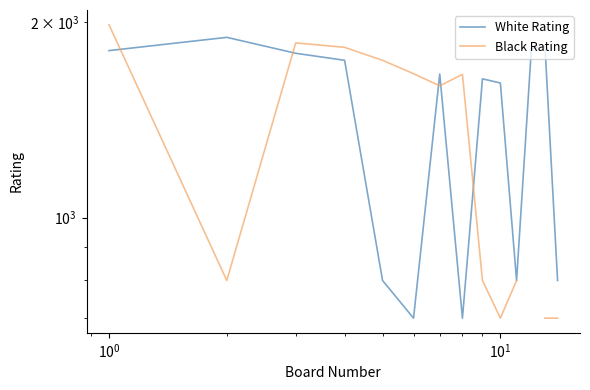

At how many categories does at least one series exceed 1036?

12